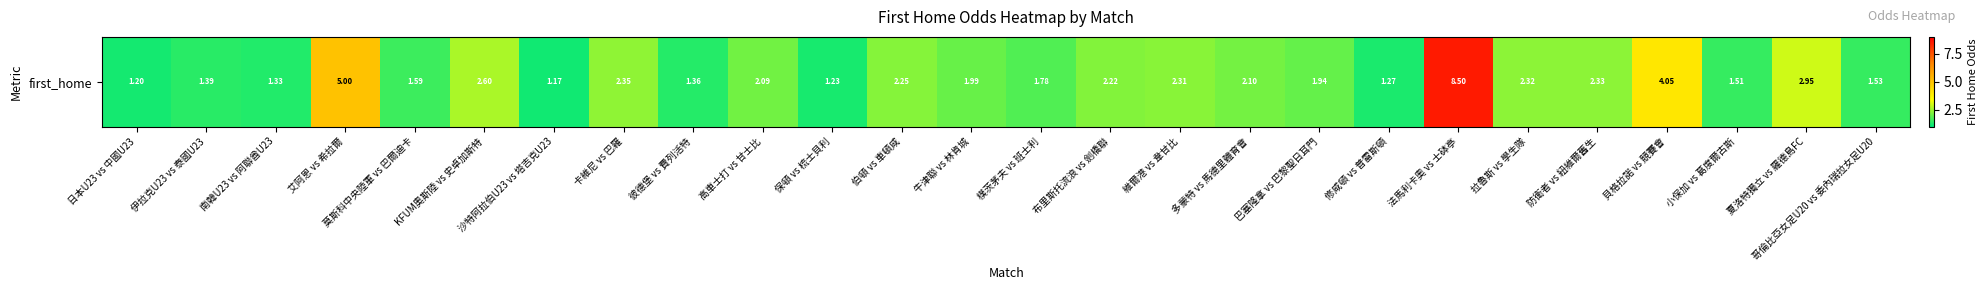

What is the smallest value displayed?

1.2